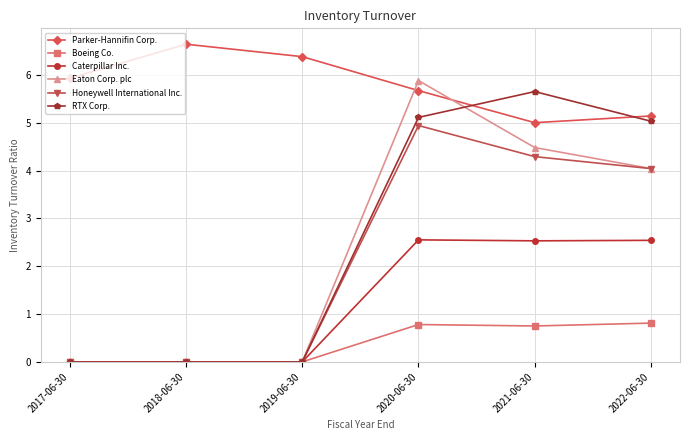

What is the sum of all Caterpillar Inc. values?

7.6